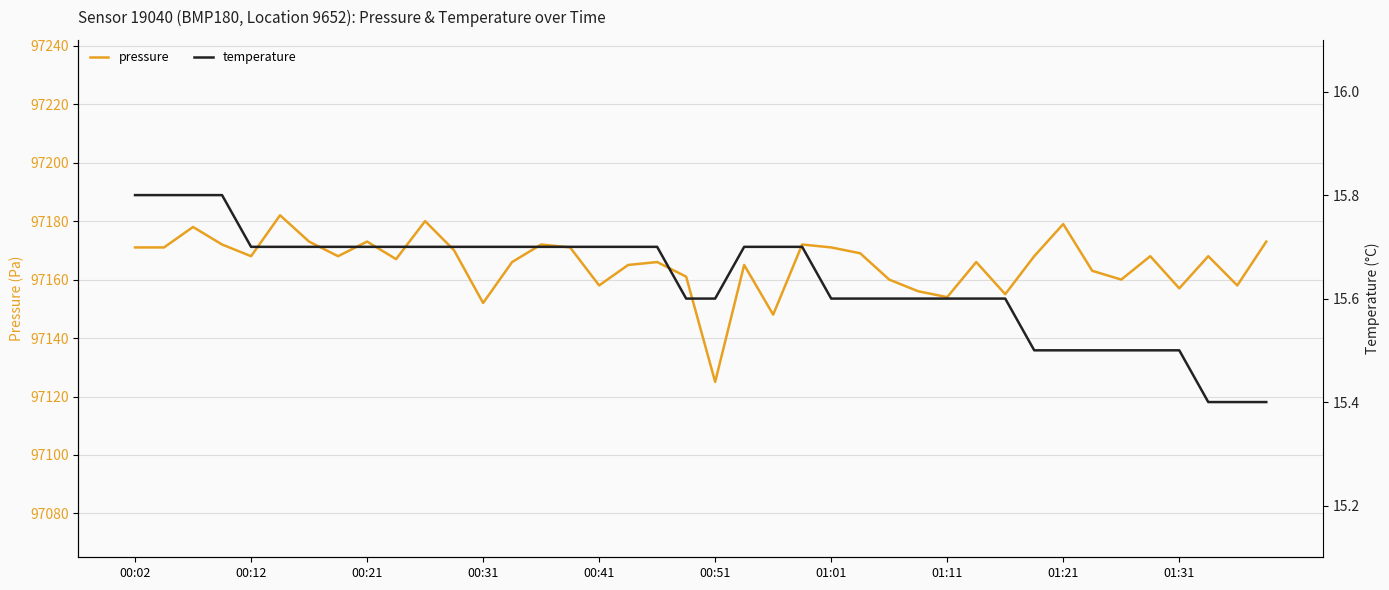

What is the highest value of the pressure series?

97182